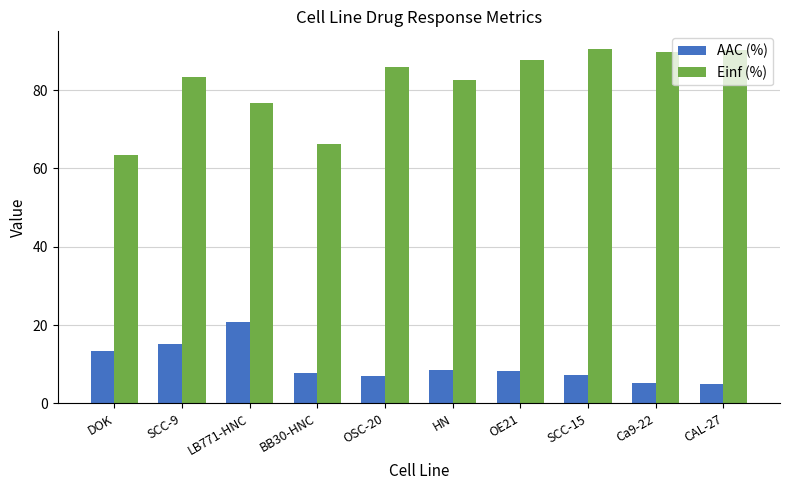

The AAC (%) series shows 11.2 at SCC-15. True or false?

False